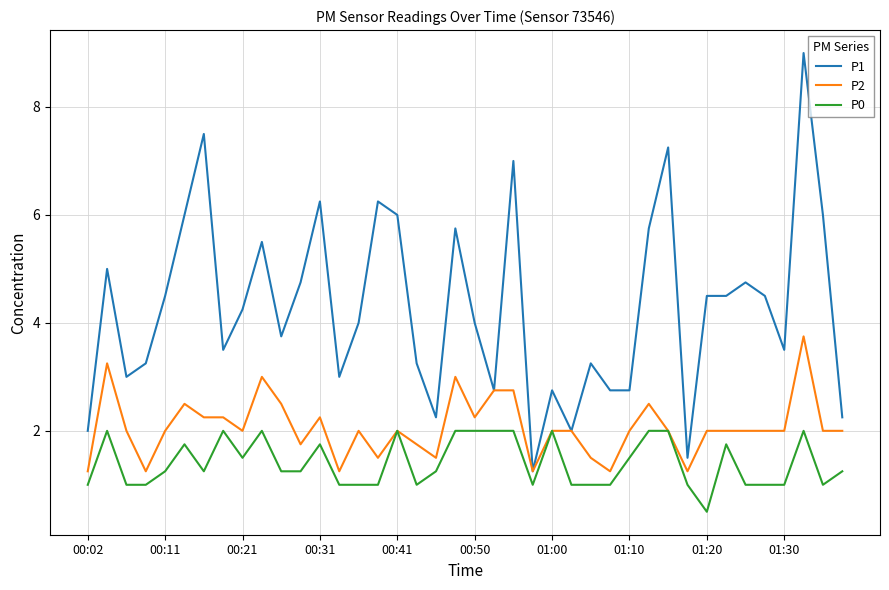

Count the P2 values in the range 1 to 2.

27